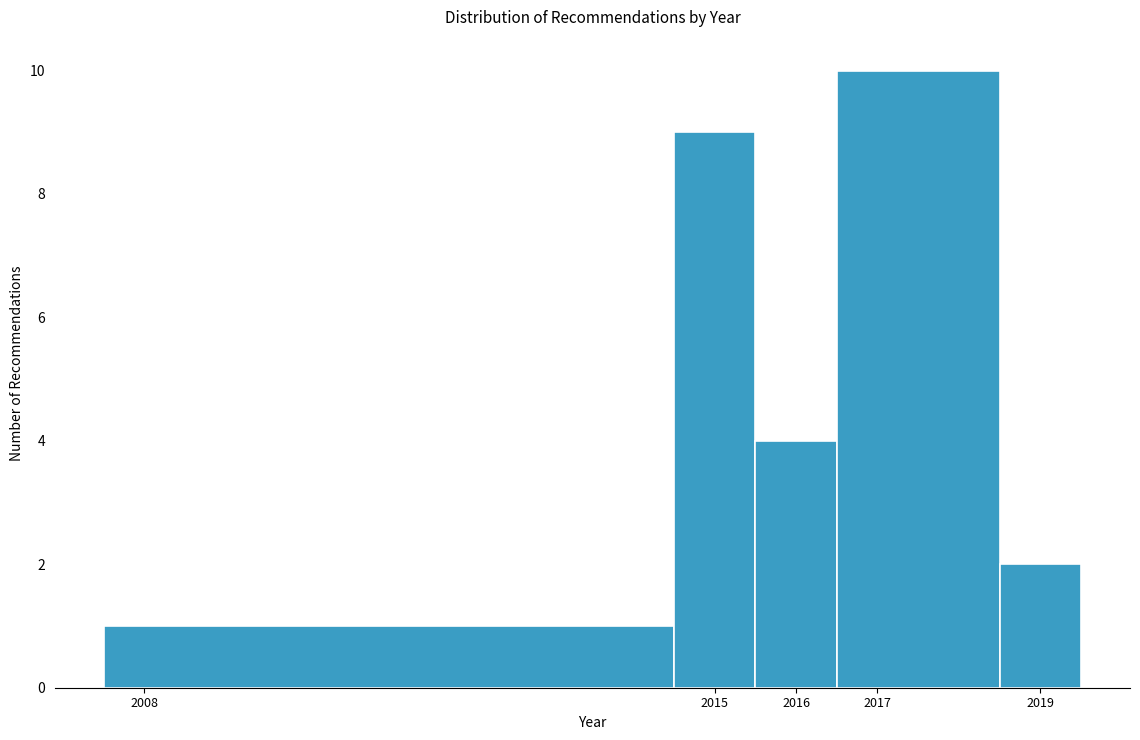

Reading left to right, list every bar in this chart as the range it spans on the x-axis followed by its height. The values are not printed on the chart, so give them approximately, as read against the axis.

2007.5 to 2014.5: 1
2014.5 to 2015.5: 9
2015.5 to 2016.5: 4
2016.5 to 2018.5: 10
2018.5 to 2019.5: 2